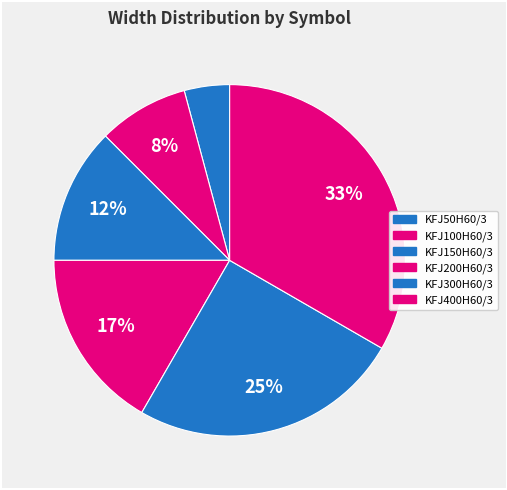

Combined, what portion of the pie is KFJ150H60/3 and KFJ50H60/3?

16.7%